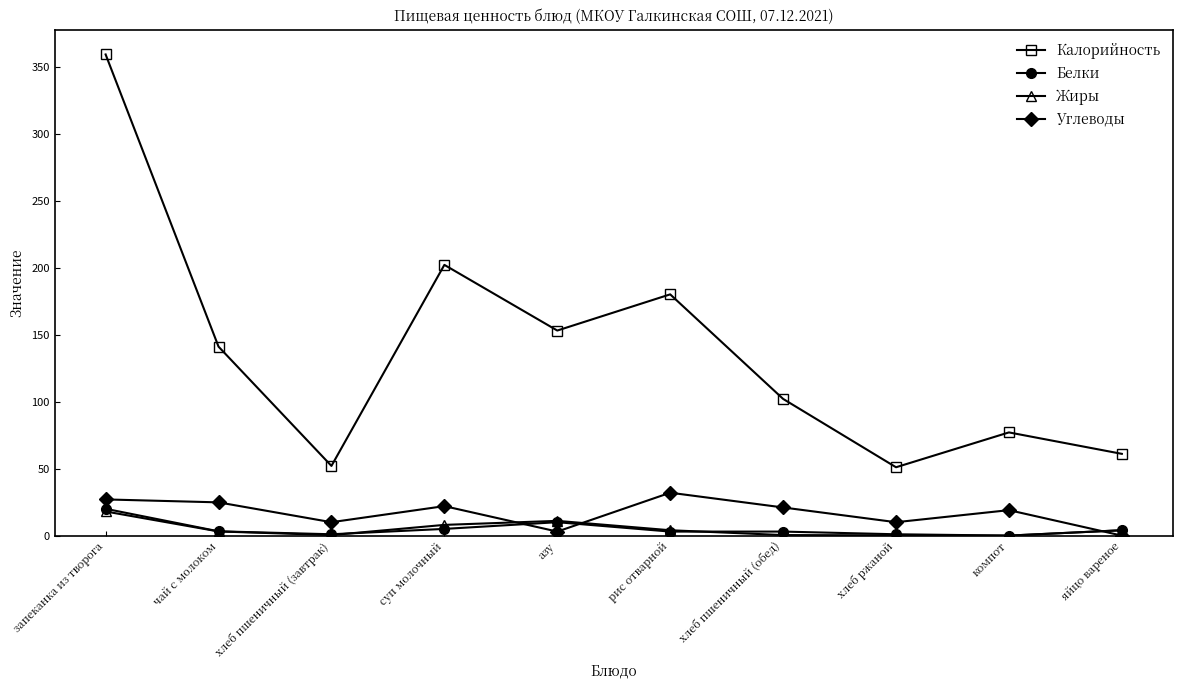

Where is Белки nearest to the value 10?

азу